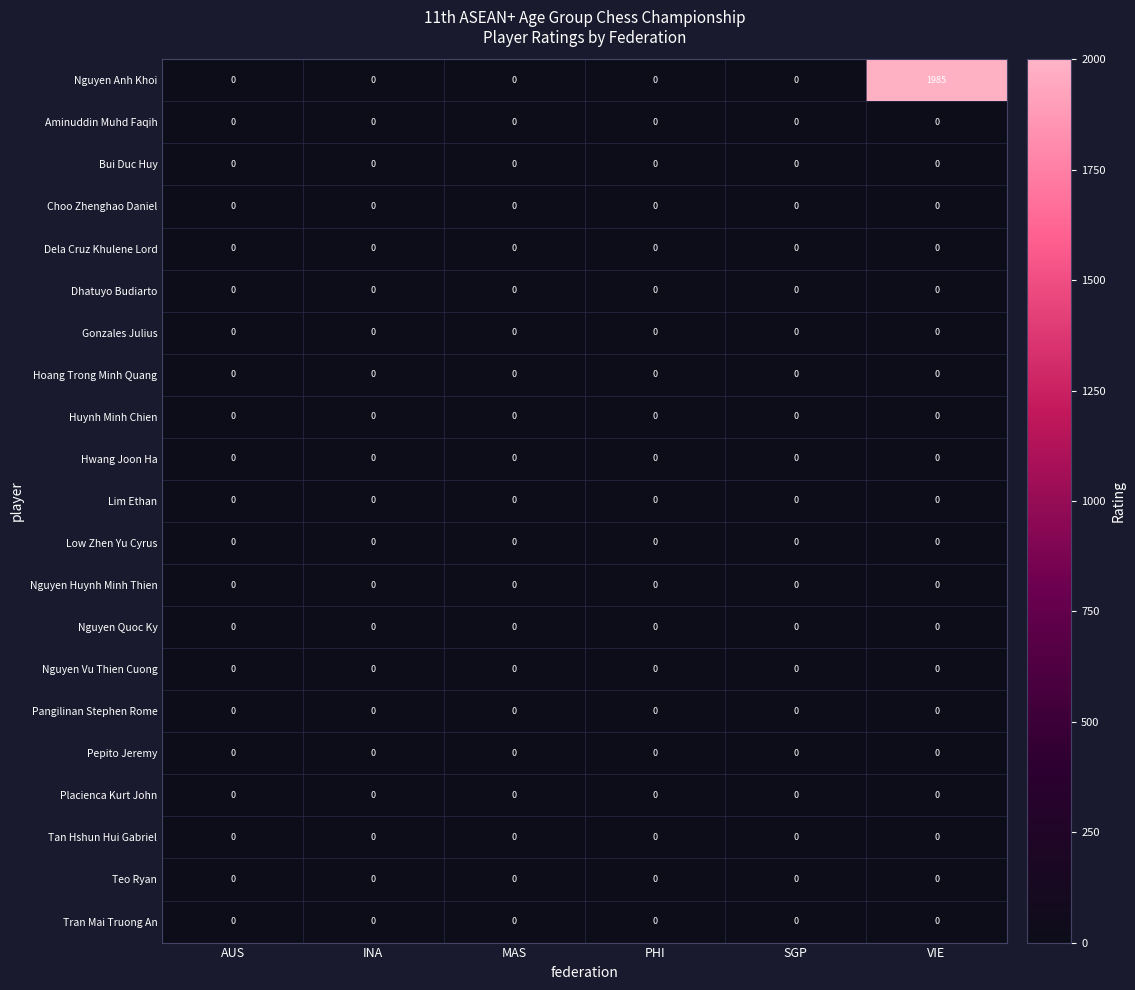

Which series has the largest total across all categories?

Nguyen Anh Khoi